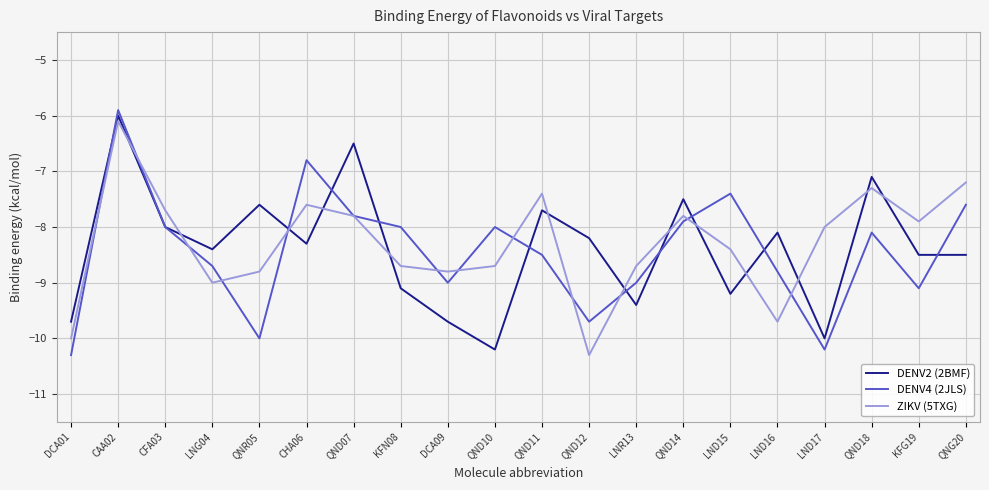

In DENV4 (2JLS), how many points are lower than both neighbors (excluding endpoints)?

5